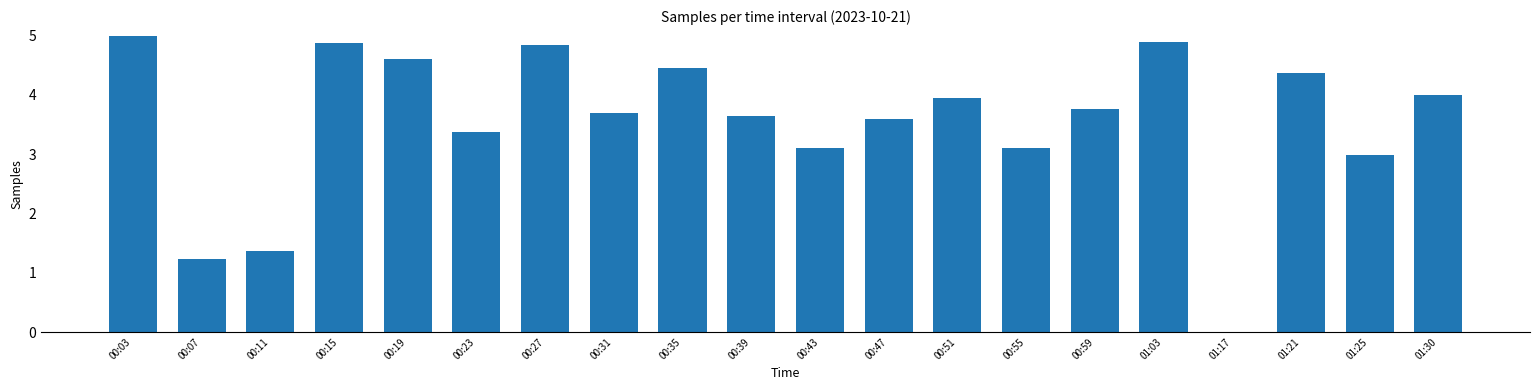

The value at 01:17 is -1.8. True or false?

False